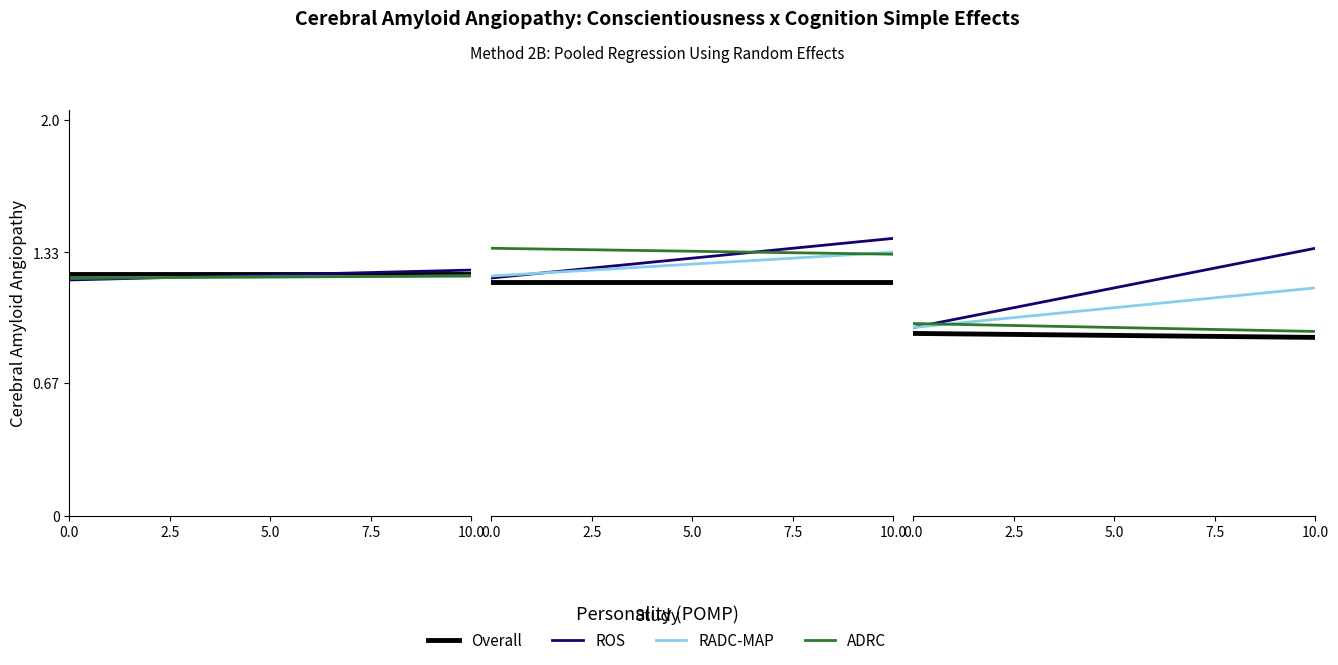

Rank the series at 19 from lowest to highest value.

Overall, ADRC, RADC-MAP, ROS